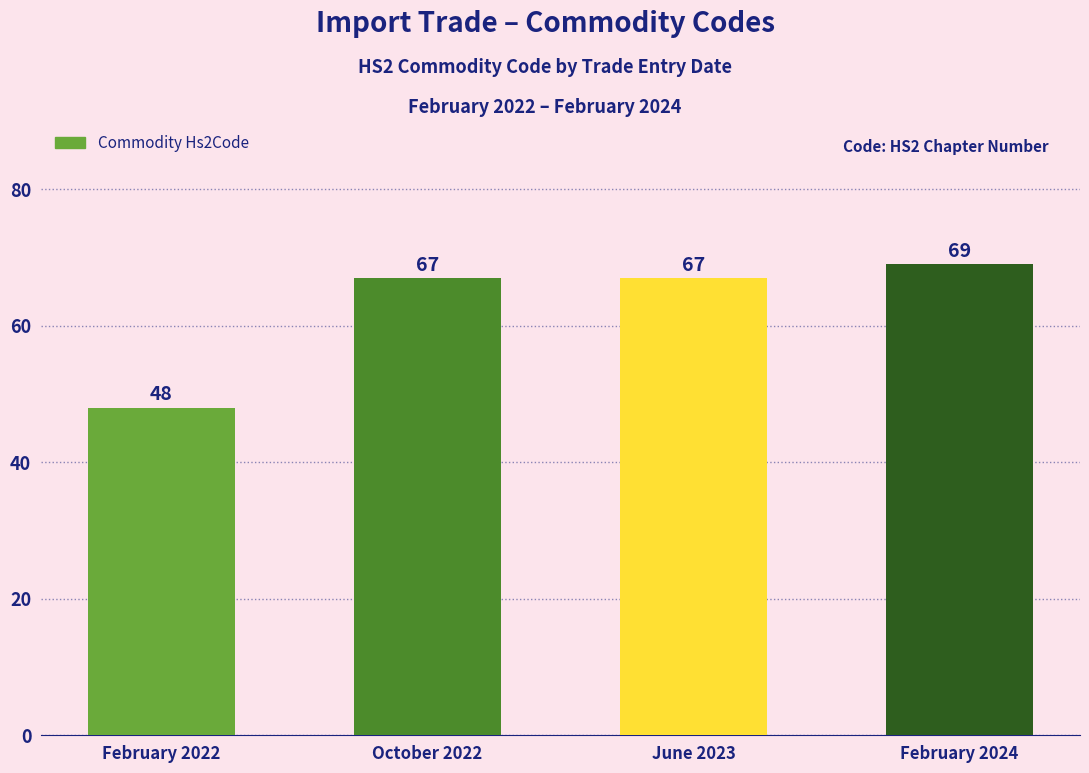

Reading left to right, transcribe all the data shown in this chart.

48	67	67	69